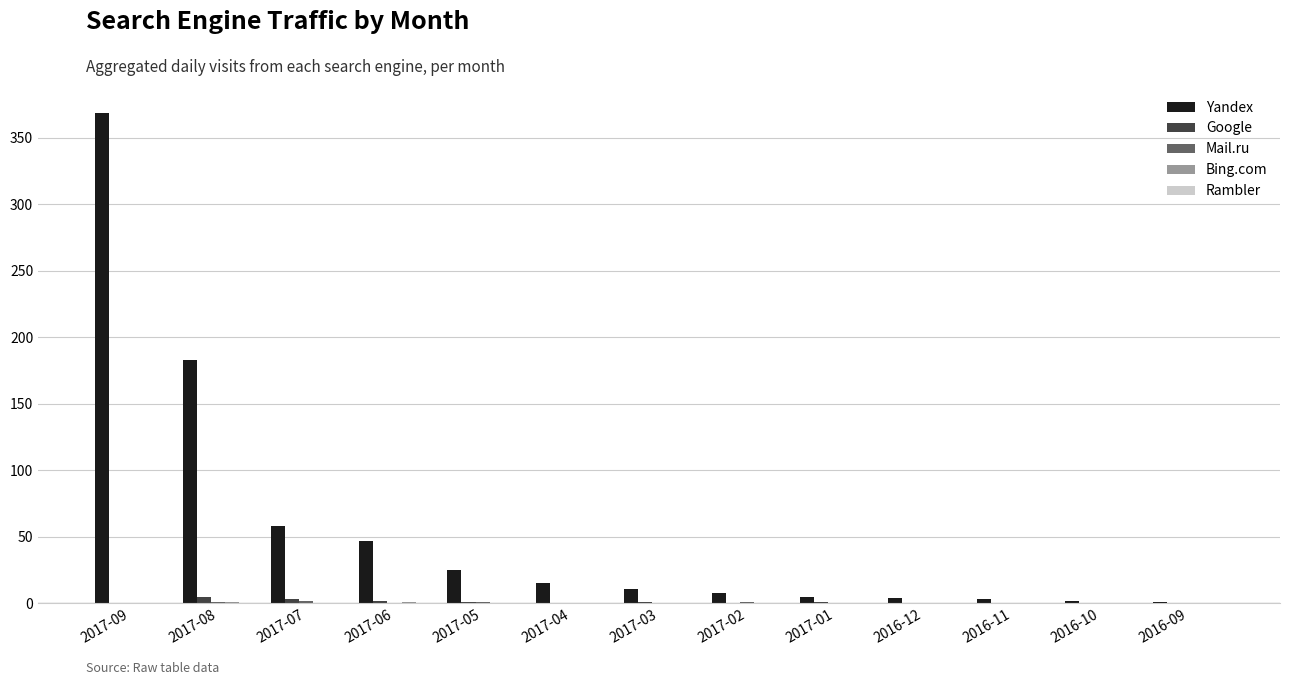

At which category is the sum across all series the highest?

2017-09